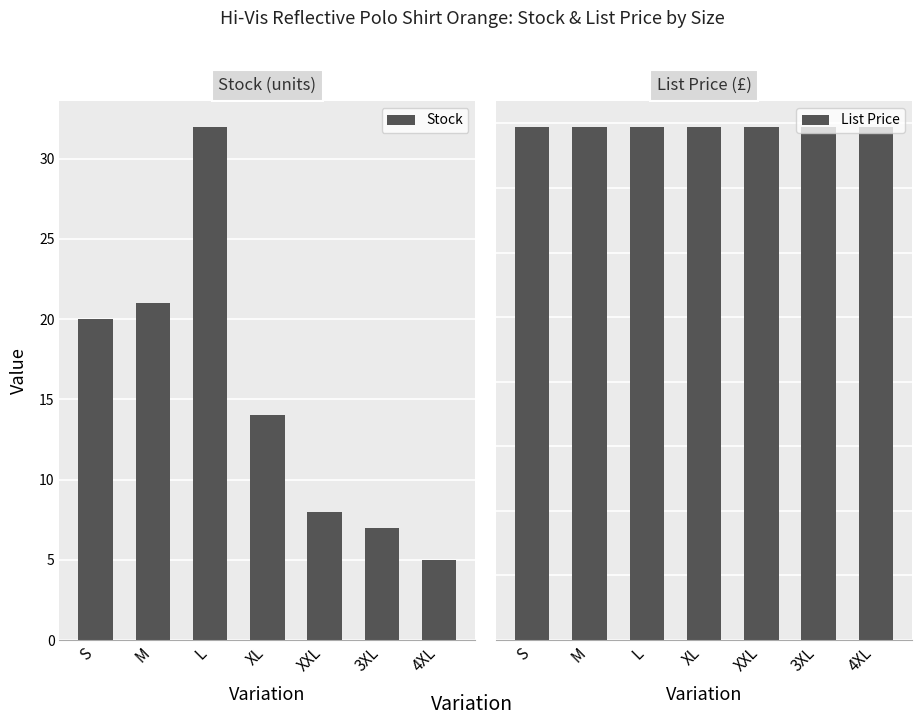

What is the difference between the maximum and second lowest values in the Stock series?

25